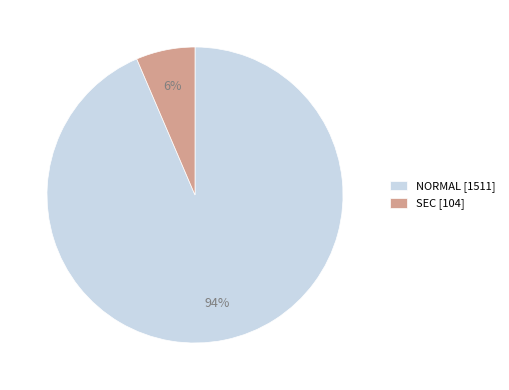

To the nearest percent, what portion does SEC [104] represent?

6%